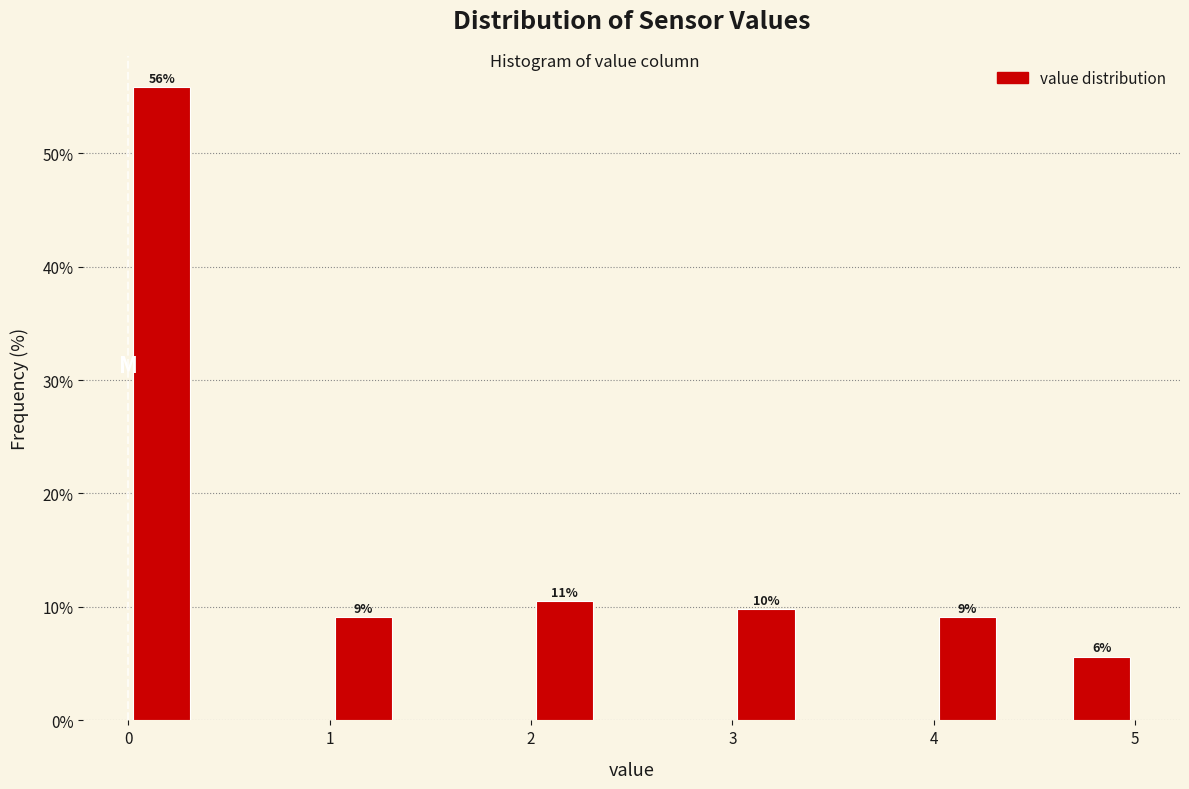

Read against the x-axis, roughly where is the centre of the tallest bar?

0.2